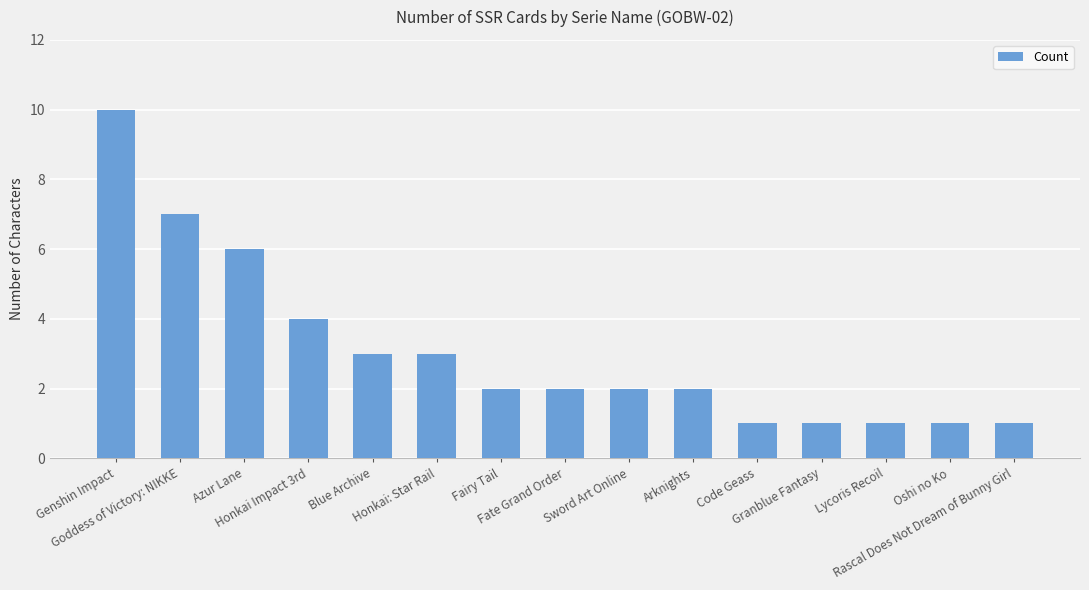

Approximately how many times larger is the value at Honkai: Star Rail compared to Azur Lane?

0.5